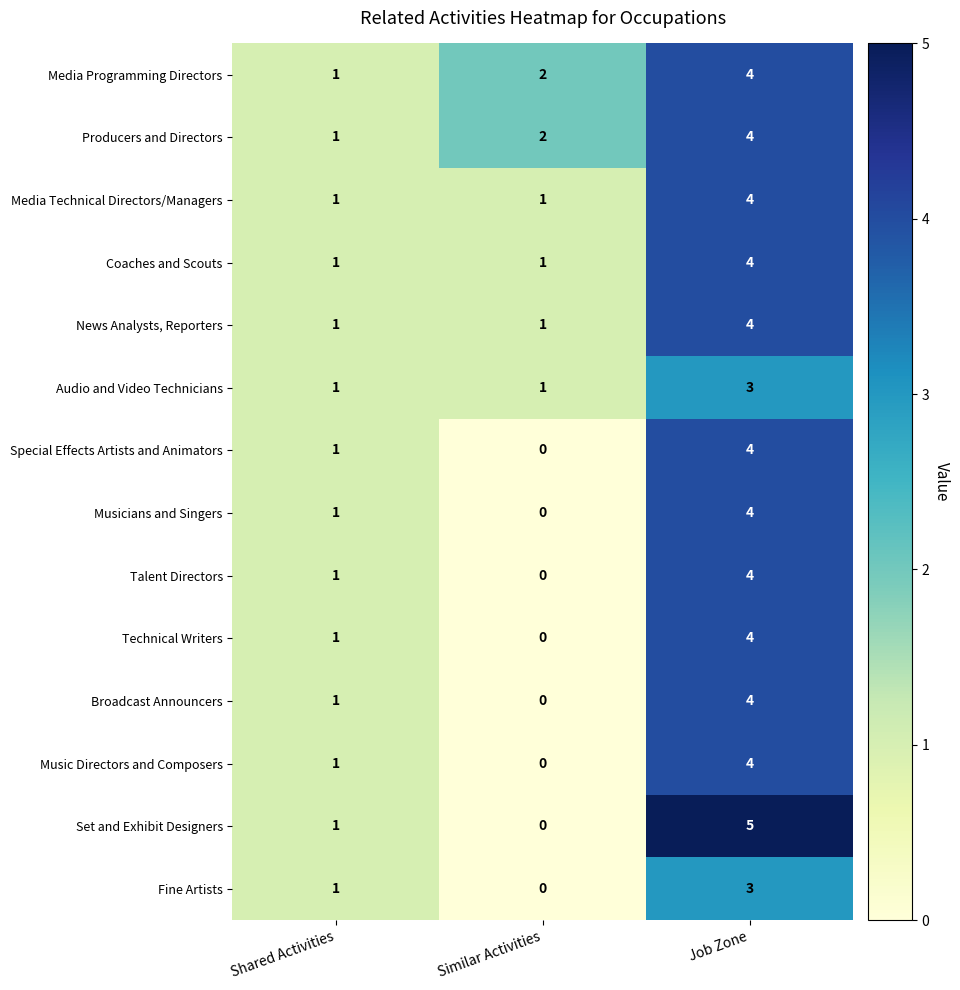

The Music Directors and Composers series shows 4 at Job Zone. True or false?

True